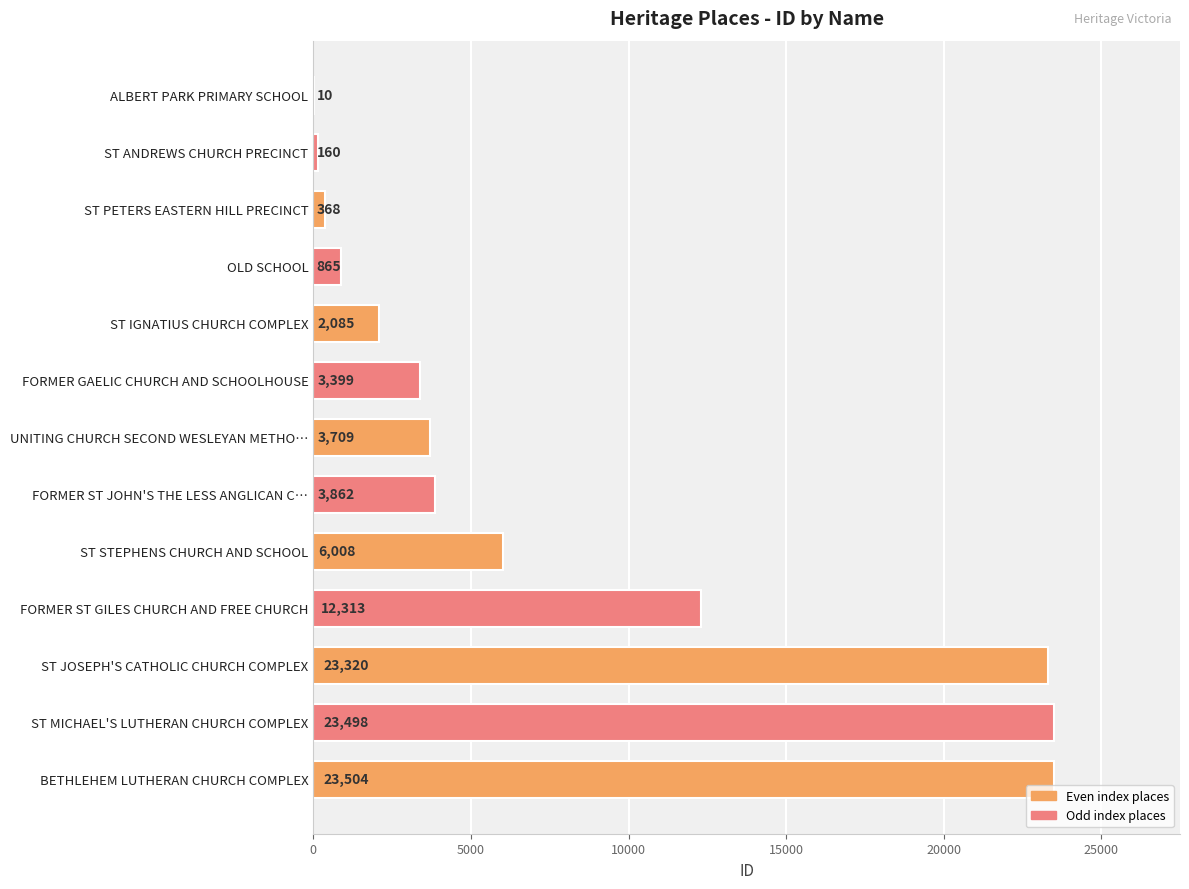

What is the sum of the values at FORMER ST GILES CHURCH AND FREE CHURCH and OLD SCHOOL?

13178